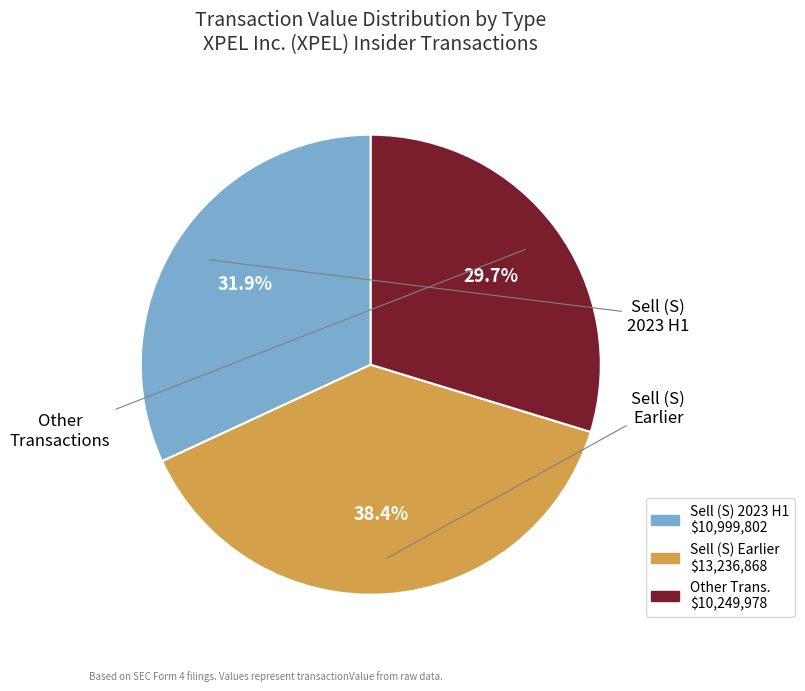

Is there a majority slice in this chart?

No